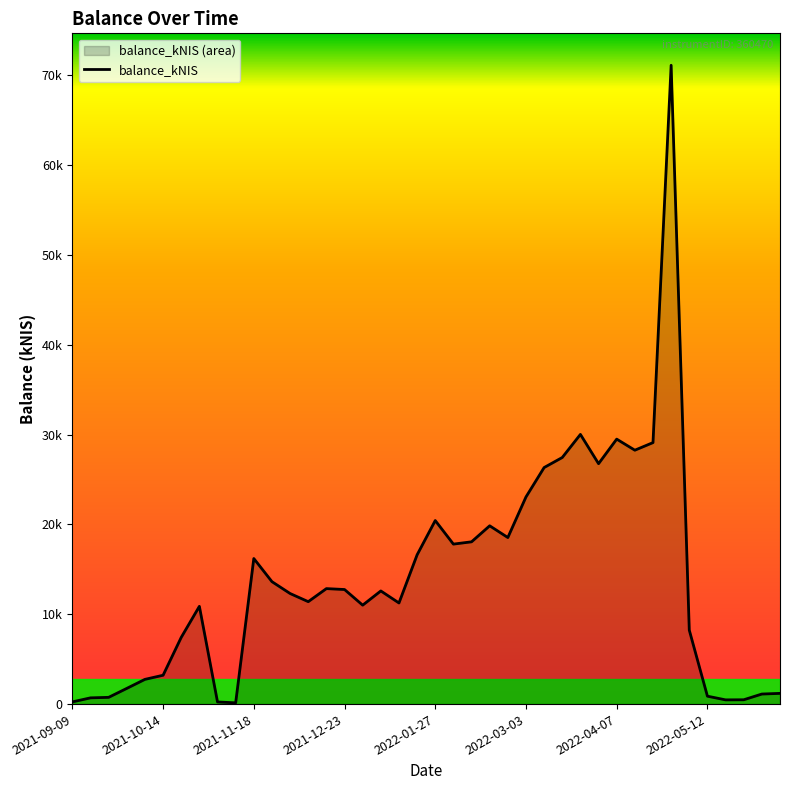

How many interior local peaks (higher than both neighbors) does the data have?

9